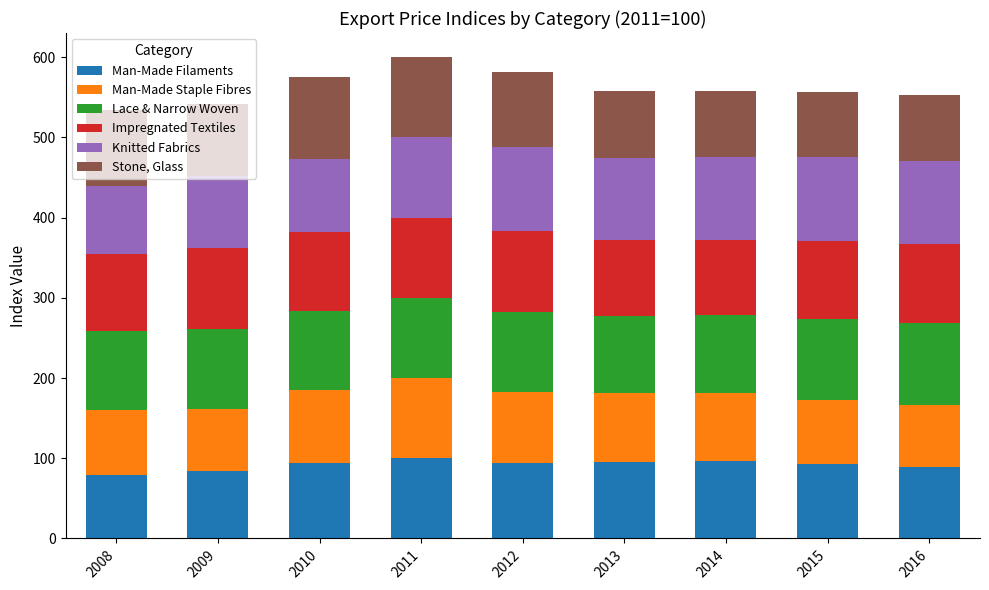

What is the minimum value for Man-Made Filaments?

79.6